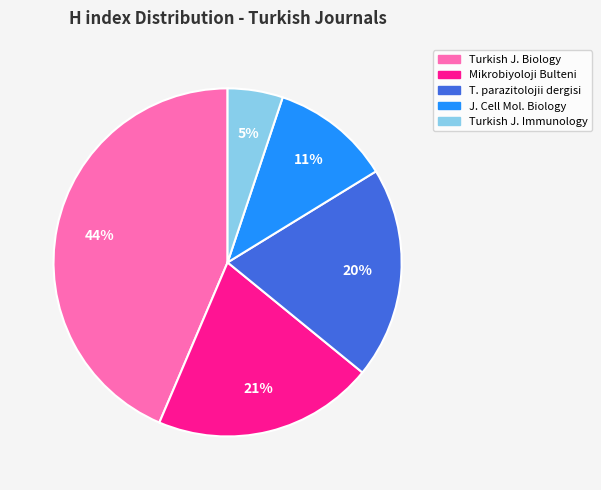

To the nearest percent, what is the average slice percentage?

20%